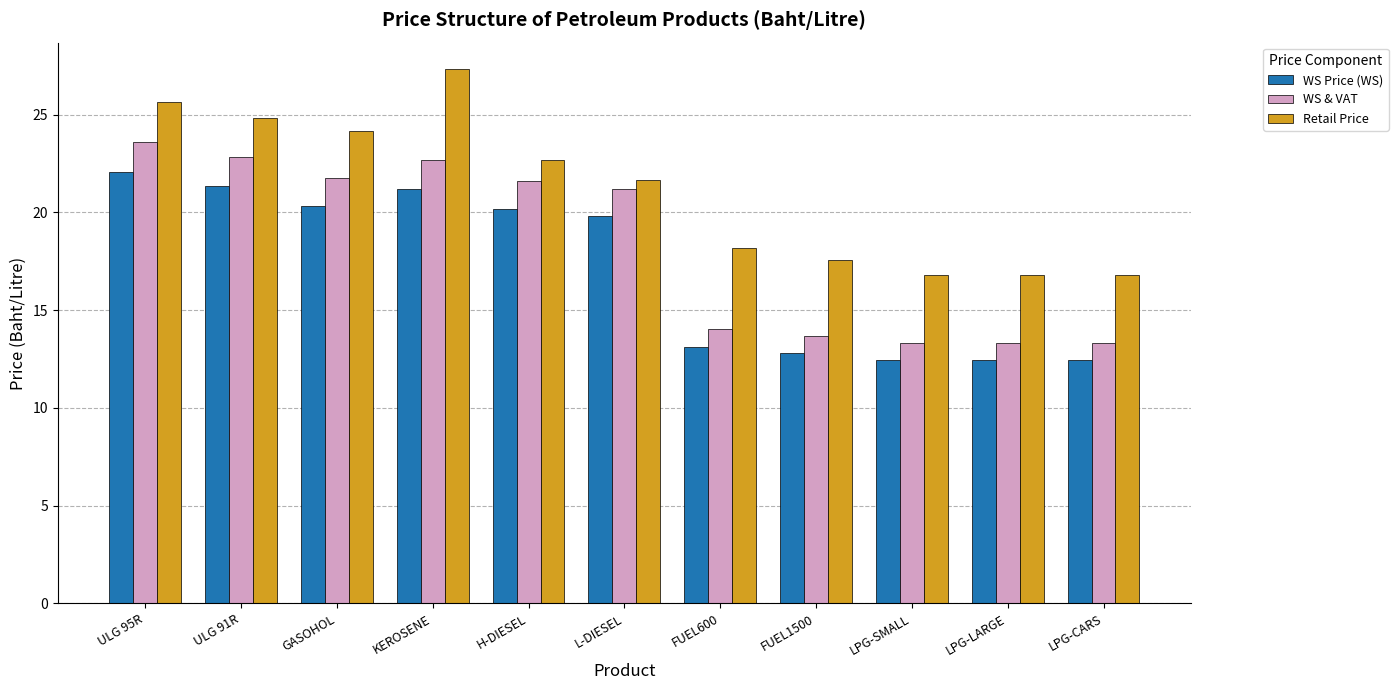

Reading left to right, list all the values displayed in this chart.

WS Price (WS): 22.0	21.3	20.3	21.2	20.2	19.8	13.1	12.8	12.5	12.5	12.5
WS & VAT: 23.6	22.8	21.8	22.7	21.6	21.2	14.0	13.7	13.3	13.3	13.3
Retail Price: 25.6	24.8	24.1	27.3	22.7	21.7	18.2	17.6	16.8	16.8	16.8